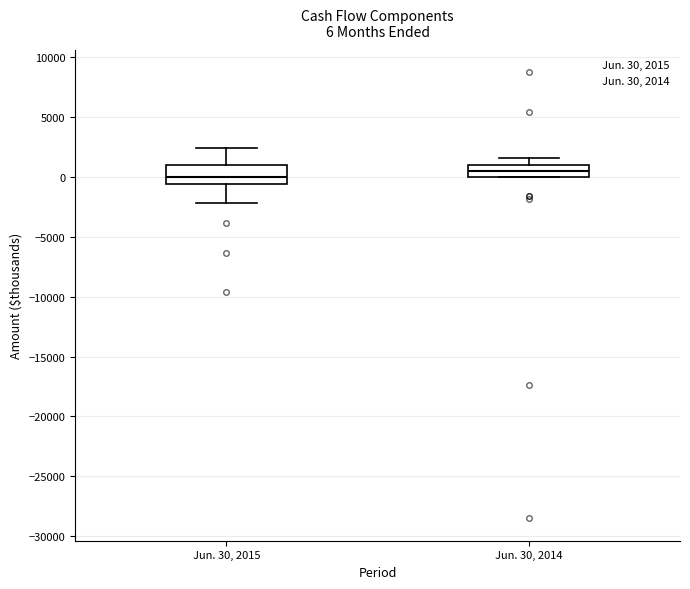

Comparing the boxes themselves (not the whiskers), which one is the tallest?

Jun. 30, 2015